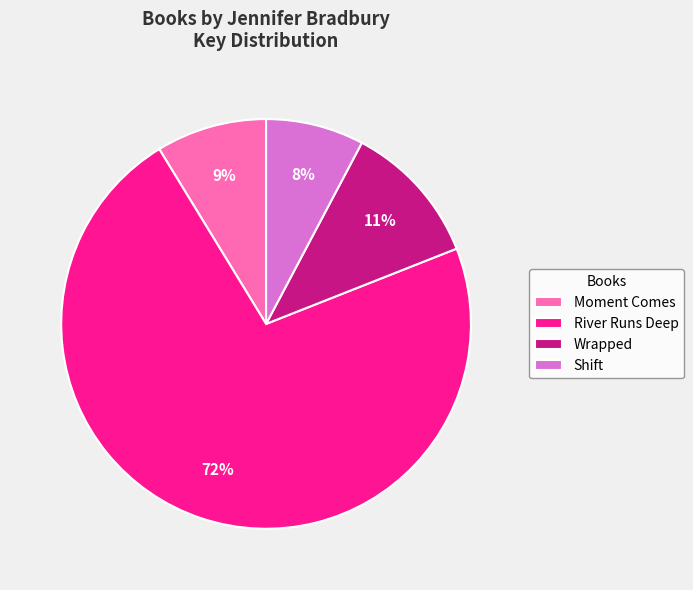

To the nearest percent, what portion does Wrapped represent?

11%